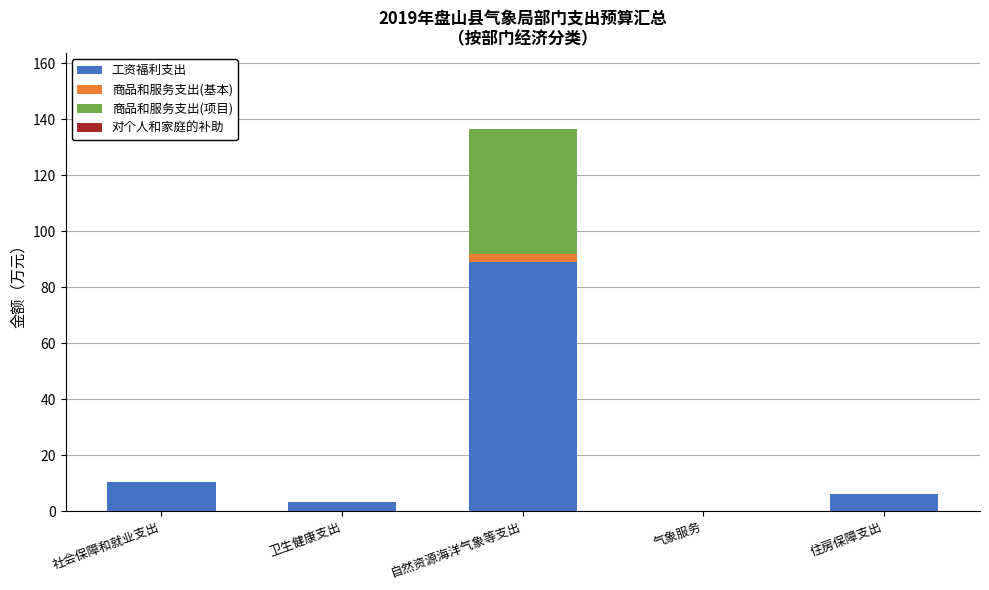

At which category is the sum across all series the highest?

自然资源海洋气象等支出